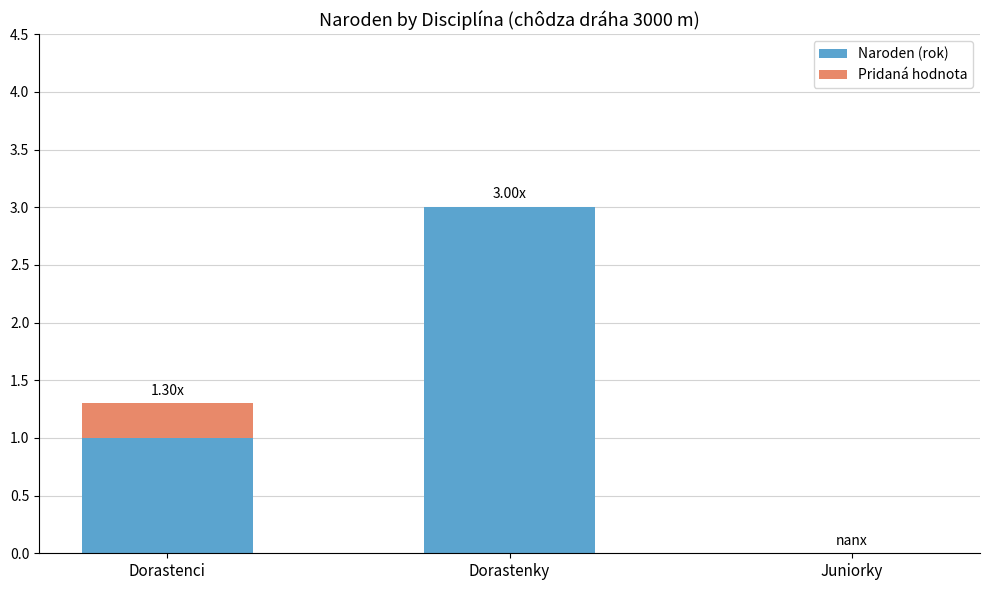

What is the approximate value of Naroden (rok) at Dorastenky?

3.0